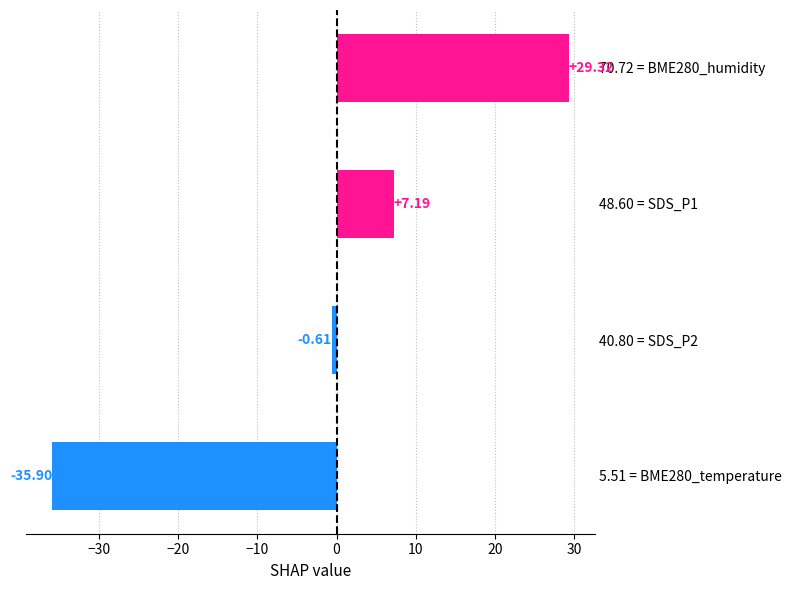

Rank the categories by value from lowest to highest.

5.51 = BME280_temperature, 40.80 = SDS_P2, 48.60 = SDS_P1, 70.72 = BME280_humidity